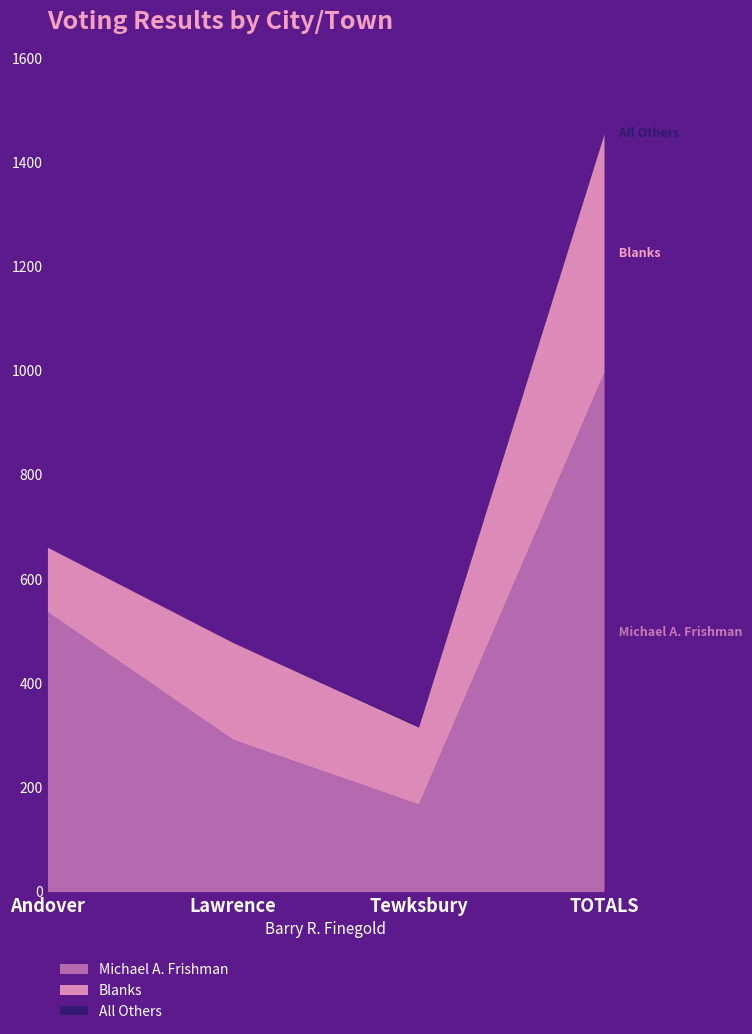

Reading right to left, extract all data points from this chart.

Michael A. Frishman: TOTALS=997	Tewksbury=168	Lawrence=292	Andover=537
Blanks: TOTALS=458	Tewksbury=148	Lawrence=186	Andover=124
All Others: TOTALS=2	Tewksbury=2	Lawrence=0	Andover=0